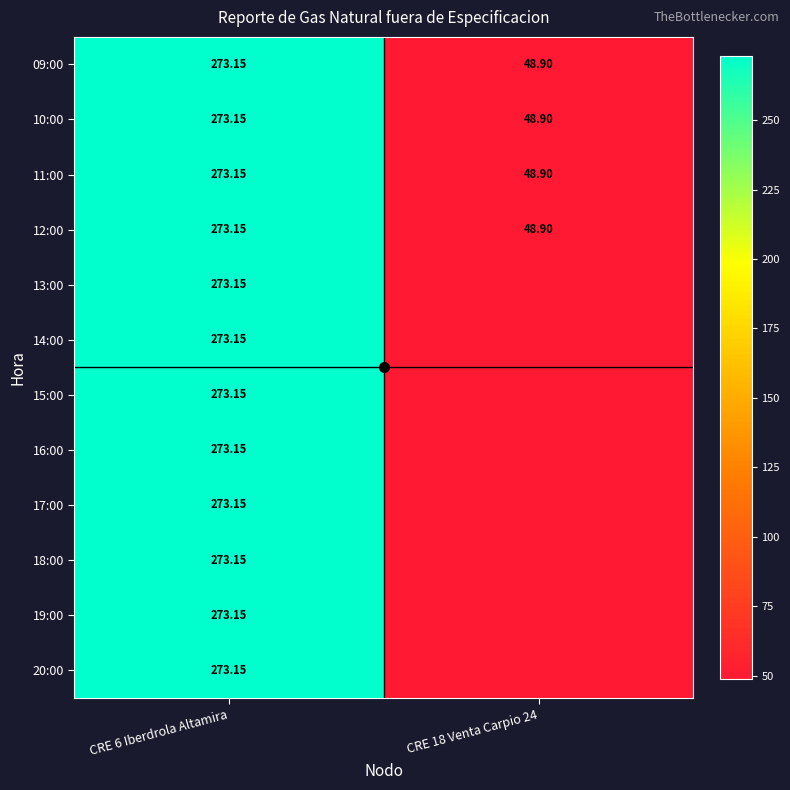

Is the value of 10:00 at CRE 18 Venta Carpio 24 greater than the value of 13:00 at CRE 6 Iberdrola Altamira?

No